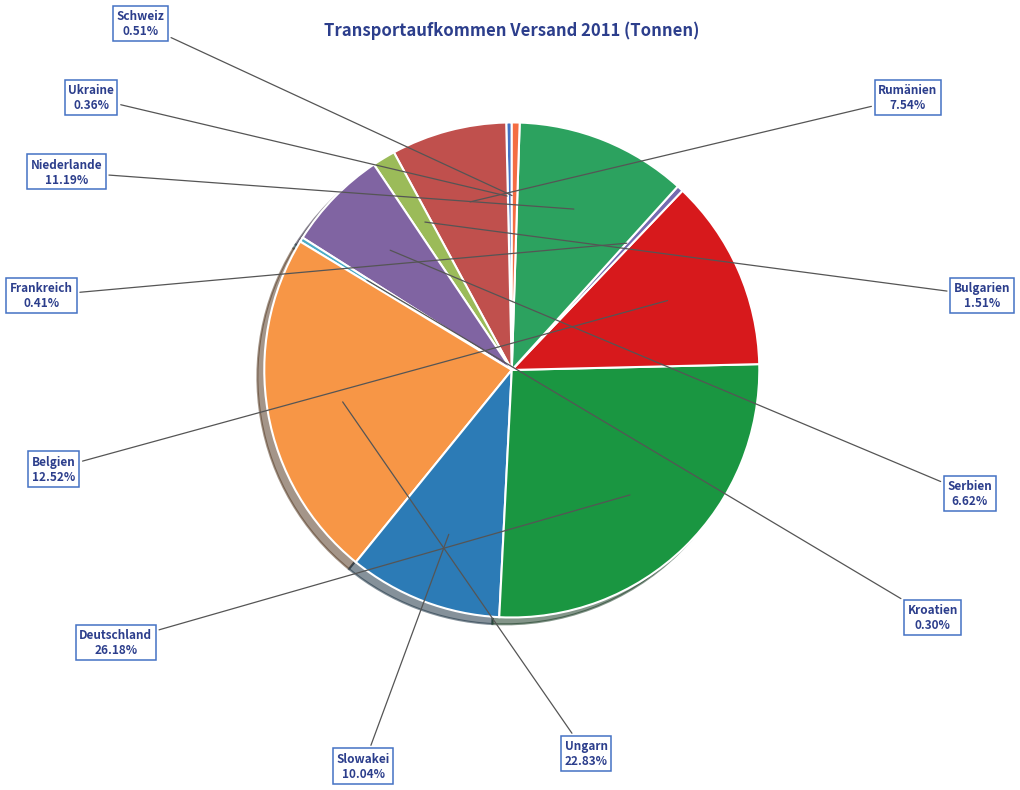

Count the number of slices in the pie.

12